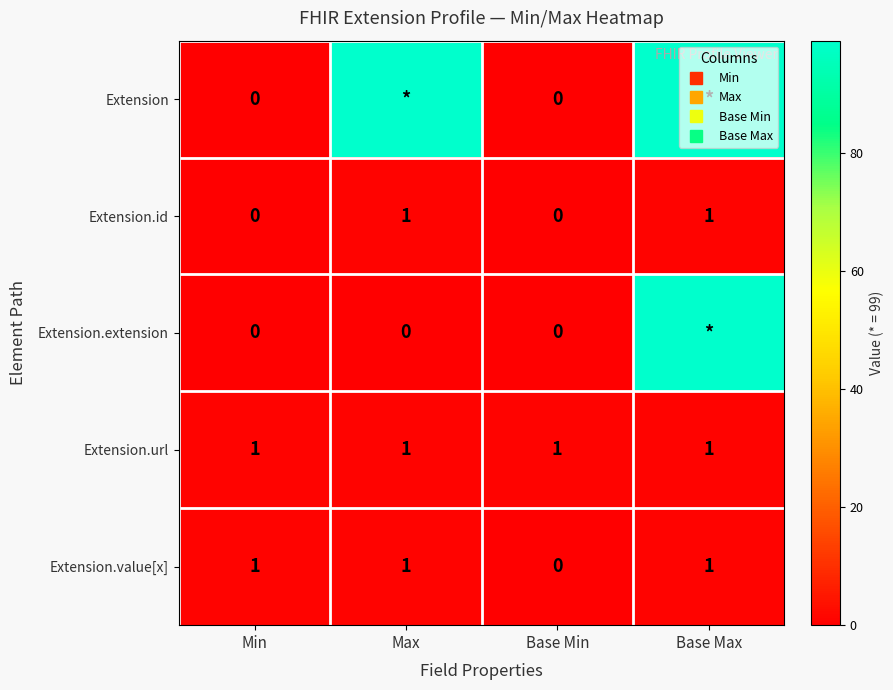

List the labels in order of Extension.value[x] value, largest first.

Min, Max, Base Max, Base Min